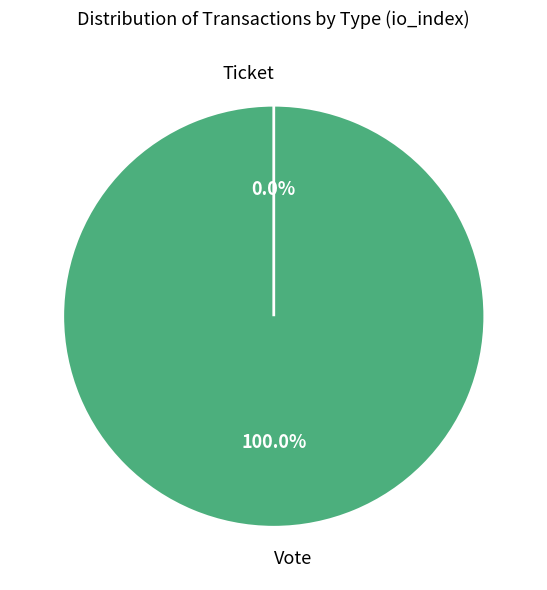

Is Ticket the majority of the pie?

No